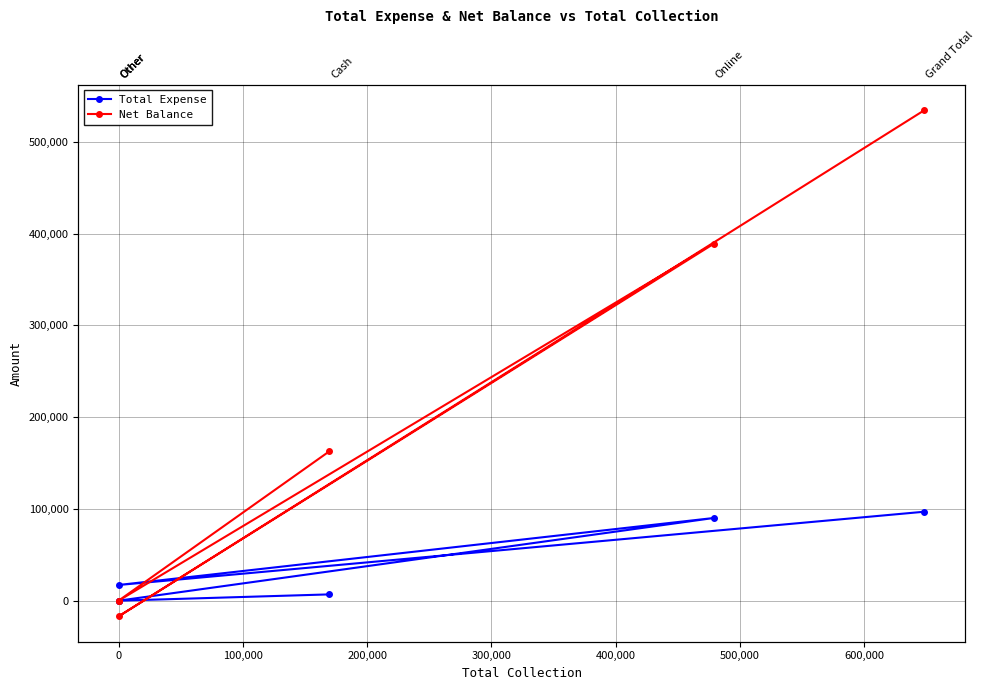

Which series has the widest spread of values?

Net Balance